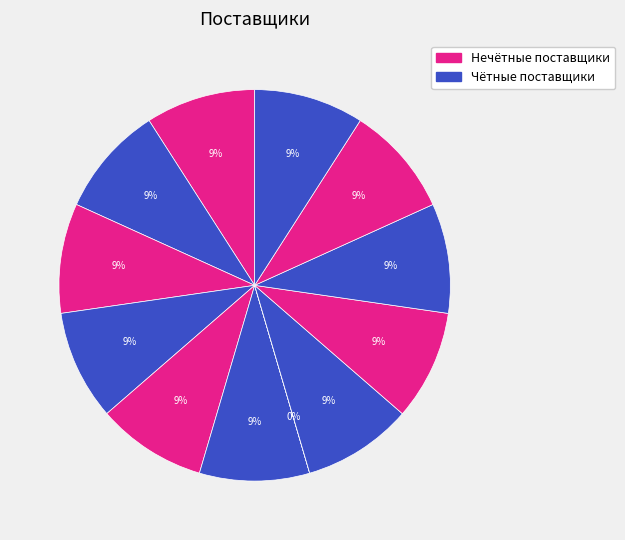

Is there any slice that represents more than half of the pie?

No